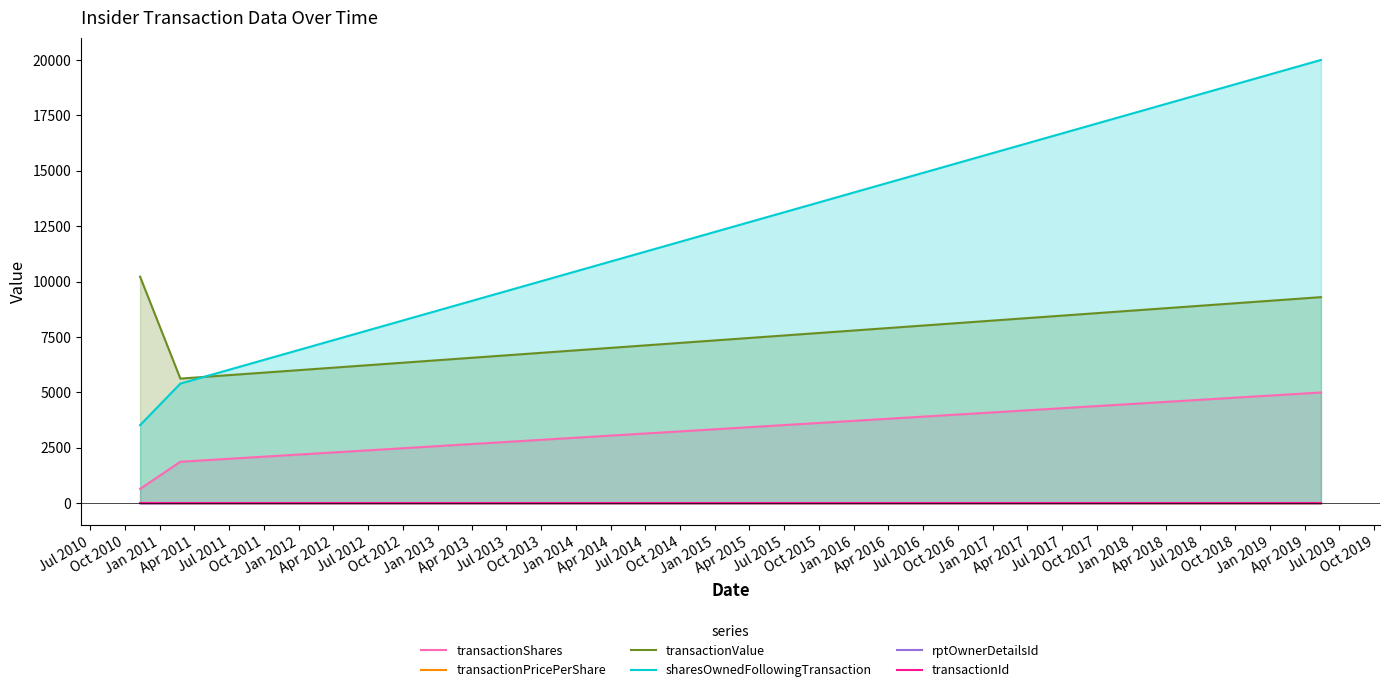

What is the minimum value for transactionValue?

5625.0